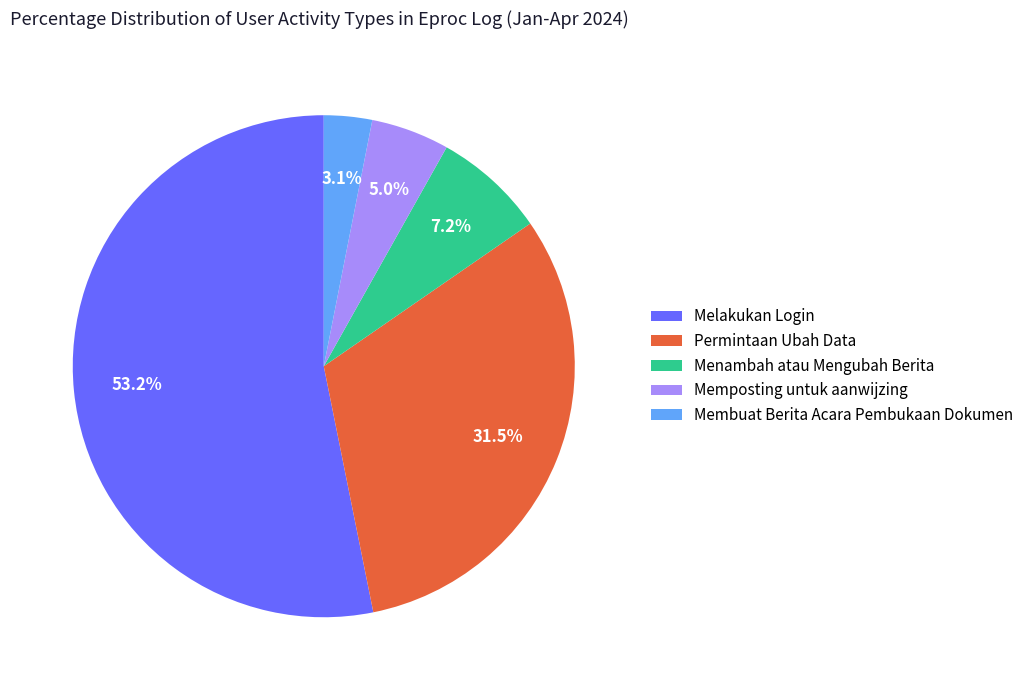

How many segments does this pie chart have?

5